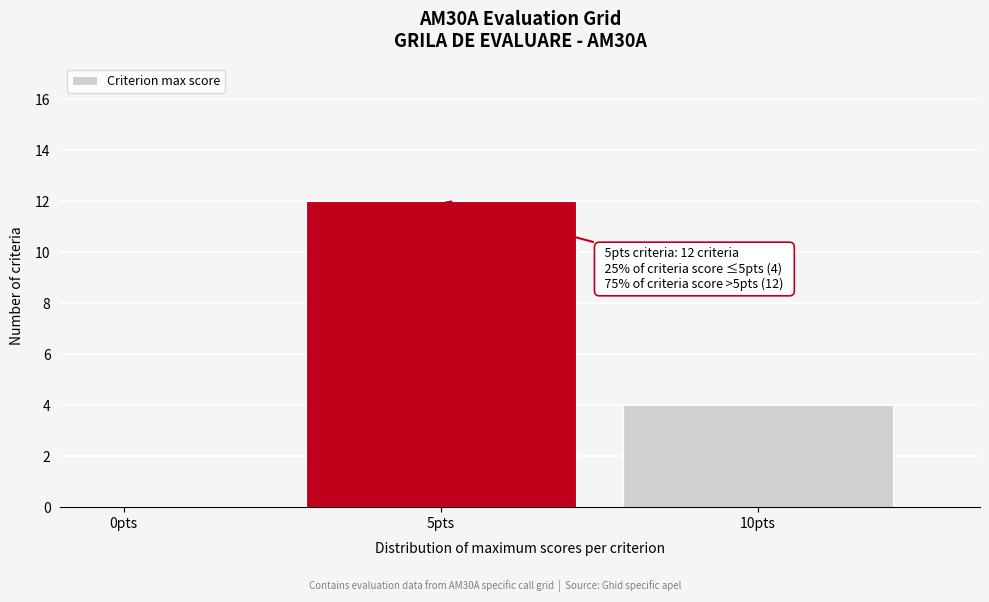

Over which range of the x-axis is the bar tallest?

2.5 to 7.5